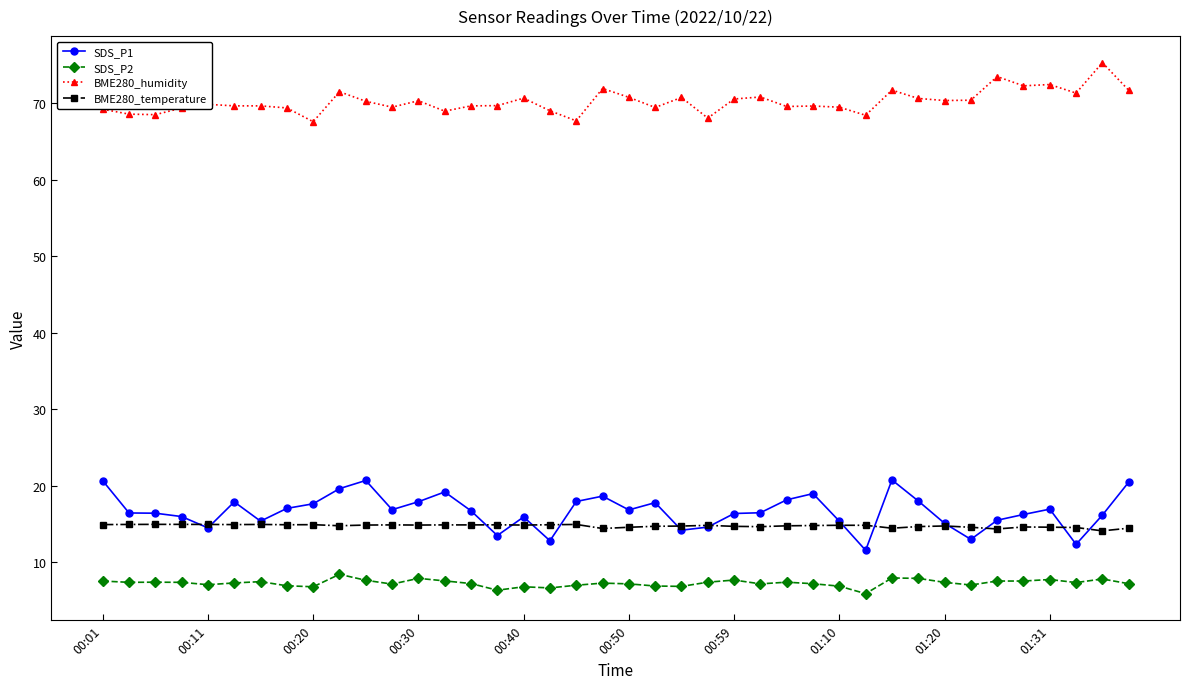

True or false: BME280_humidity and SDS_P1 cross at least once.

False